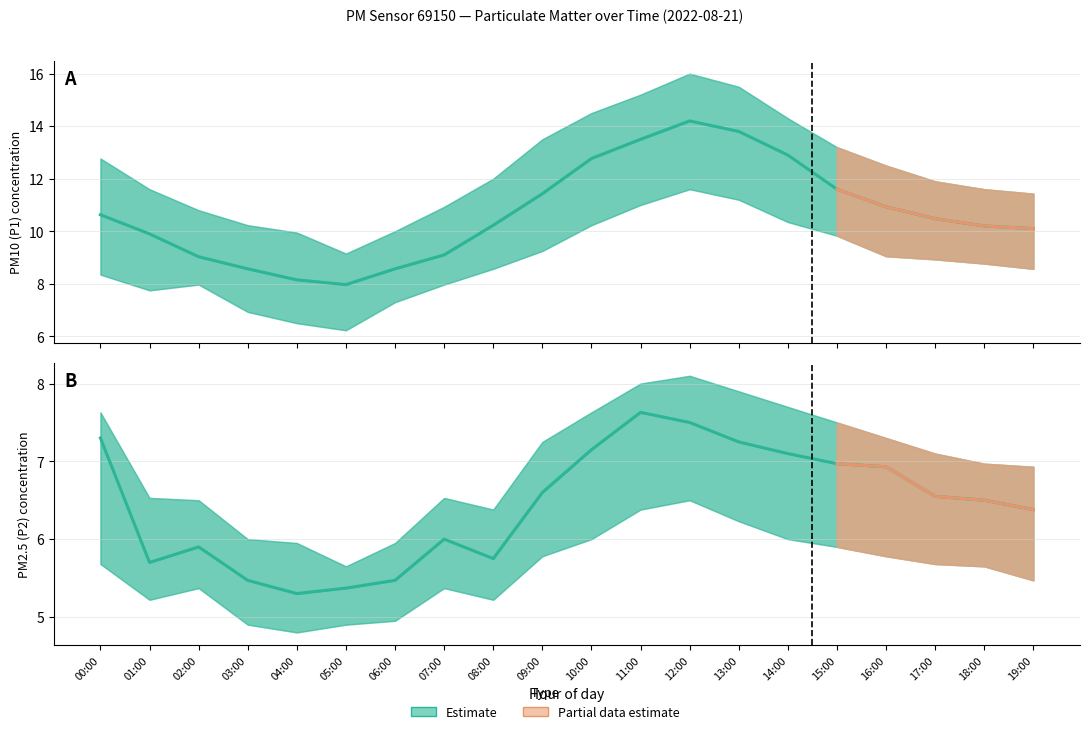

What is the label of the 3rd point from the right?

17:00